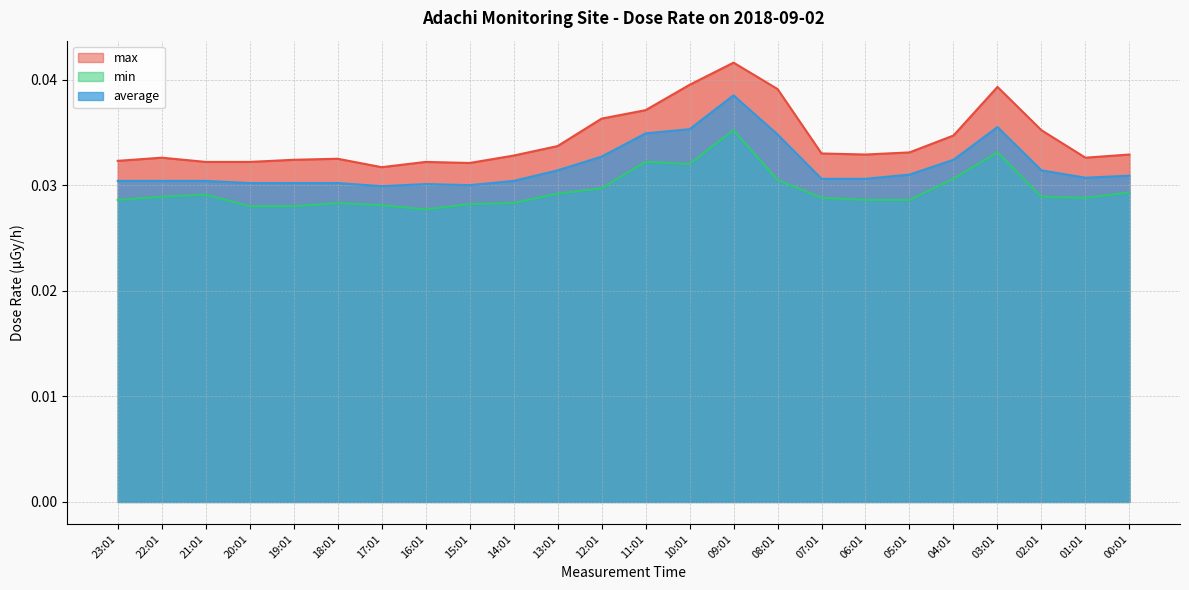

Is the value of min at 05:01 greater than the value of average at 15:01?

No